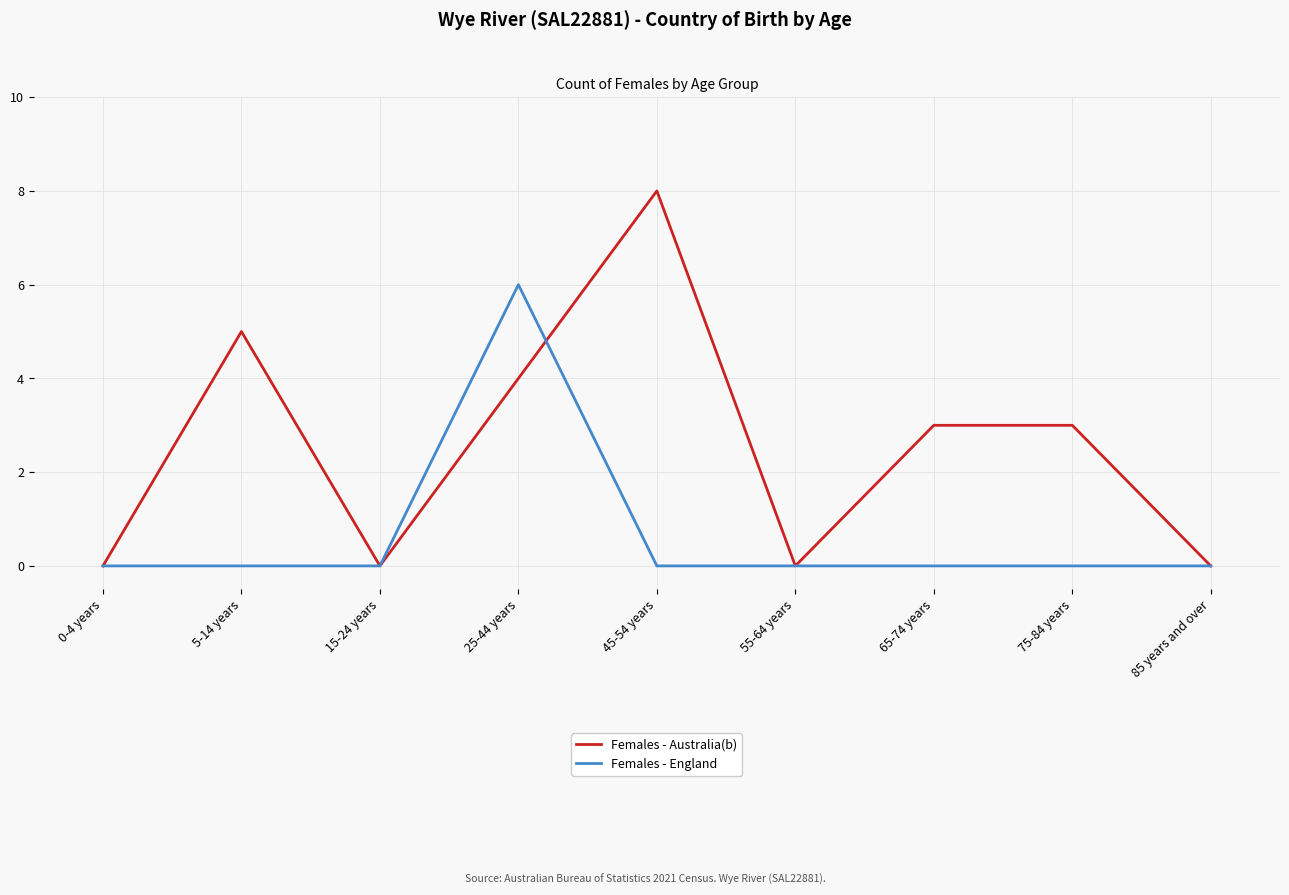

At which category does the chart reach its peak across all series?

45-54 years